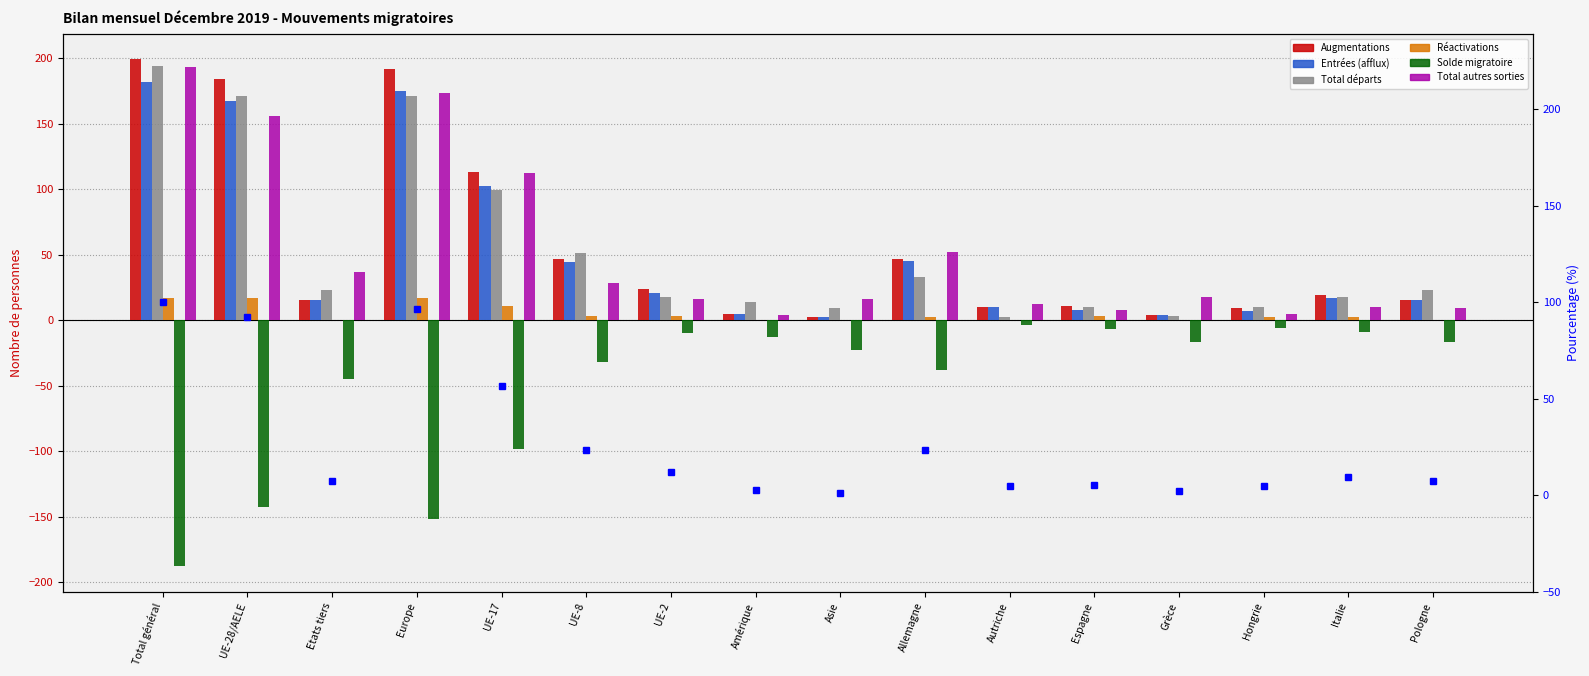

How many bars are there in total?

96